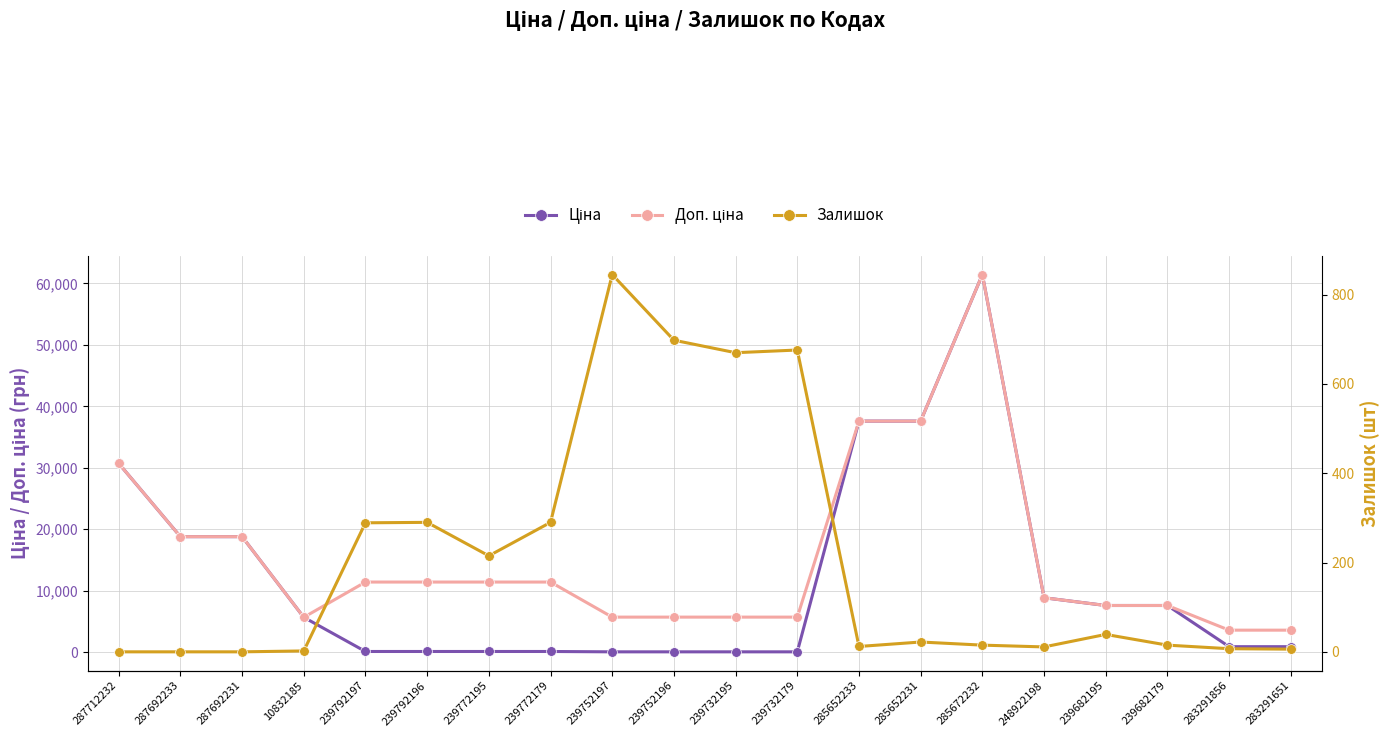

Which has a higher value, 248922198 or 239682195?

248922198